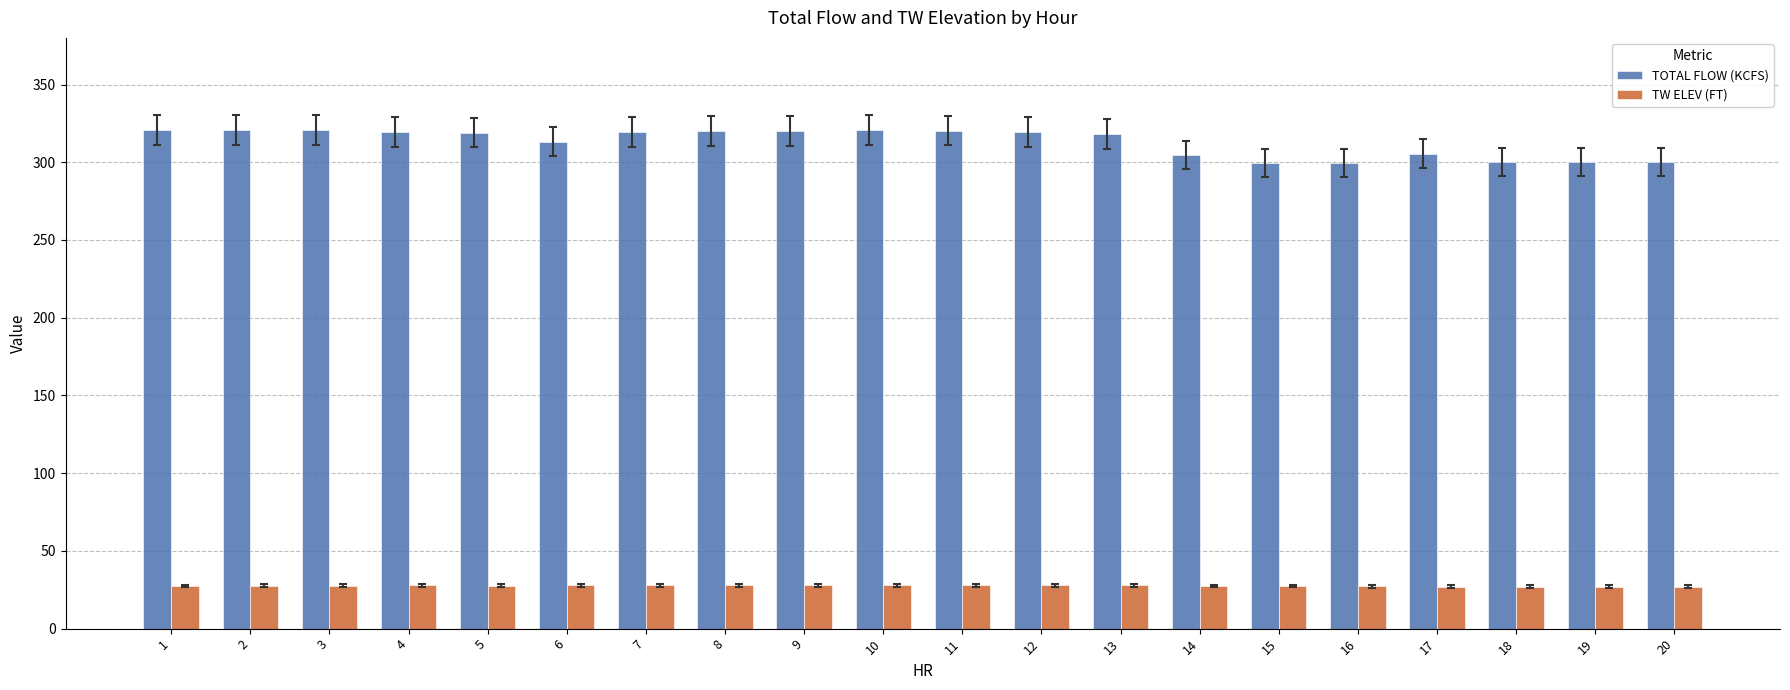

Which series has the largest range (max minus min)?

TOTAL FLOW (KCFS)